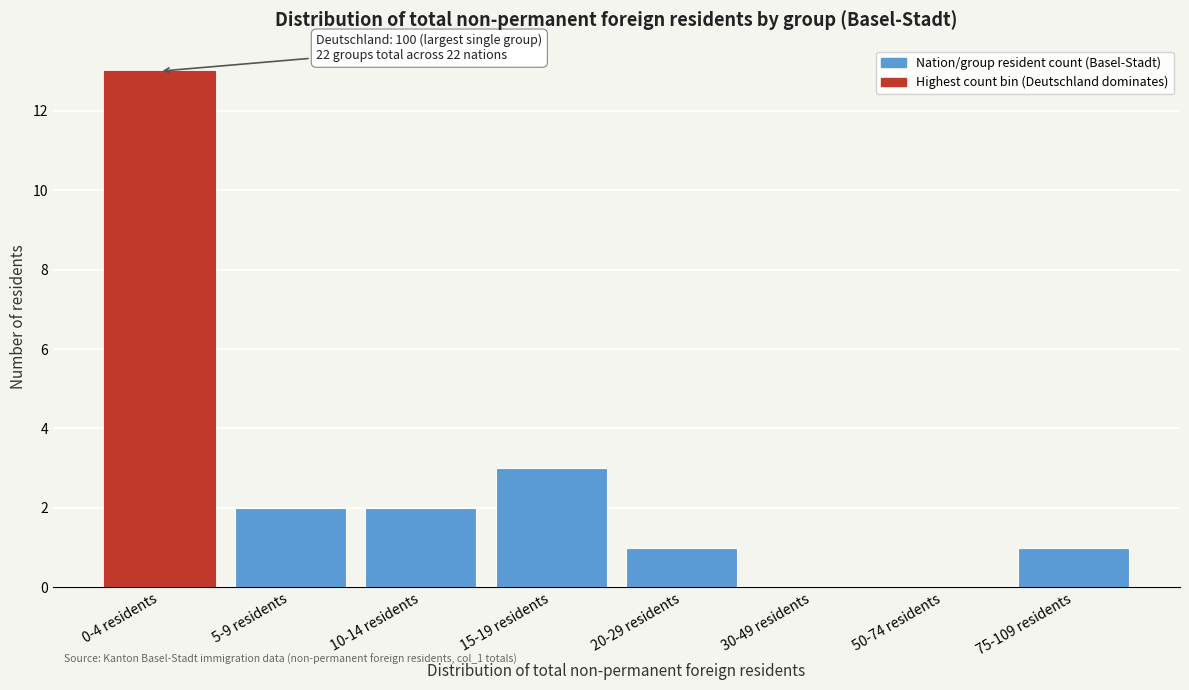

Reading left to right, what are all the values shown in this chart?

0-4 residents=13	5-9 residents=2	10-14 residents=2	15-19 residents=3	20-29 residents=1	30-49 residents=0	50-74 residents=0	75-109 residents=1